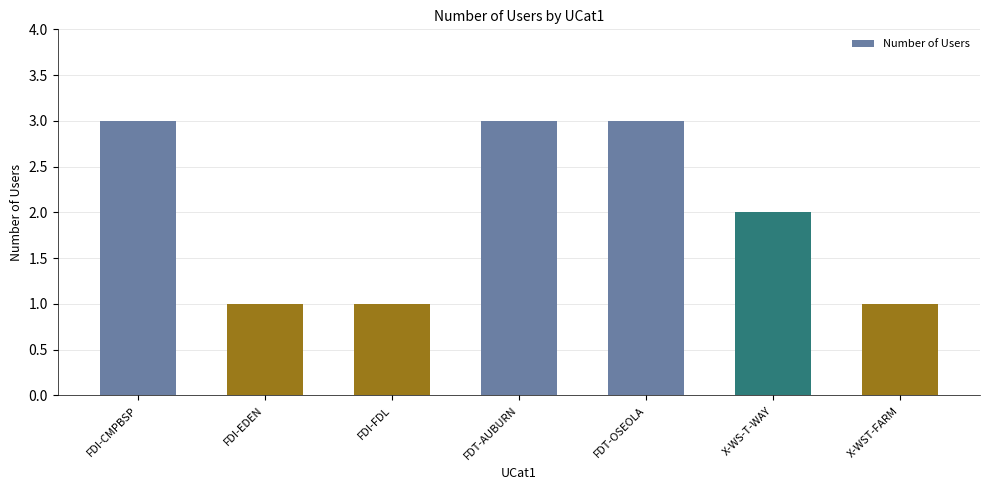

Reading left to right, extract all data points from this chart.

3	1	1	3	3	2	1